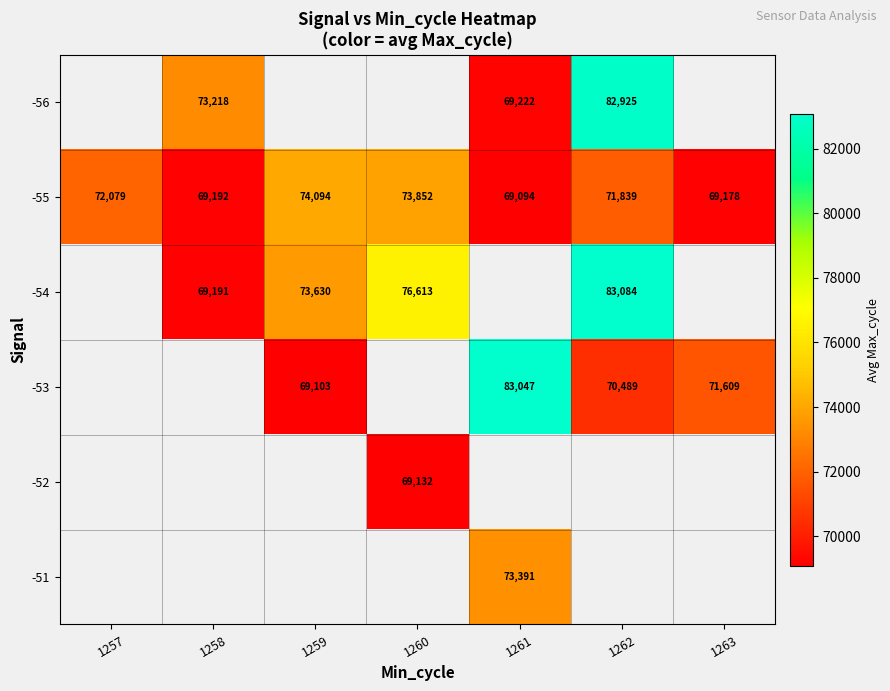

The -54 series shows 76613 at 1260. True or false?

True